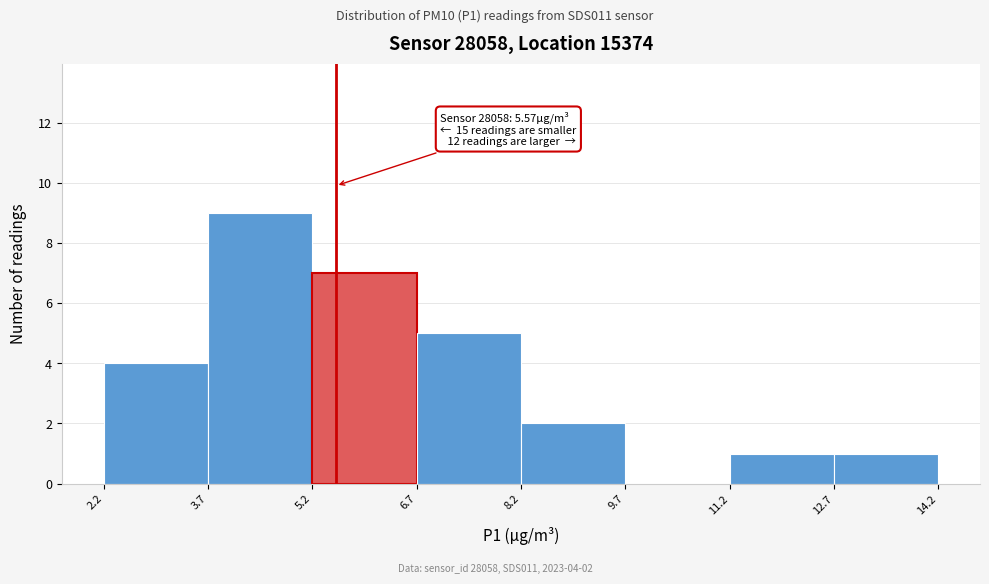

Over which range of the x-axis is the bar tallest?

3.7 to 5.2